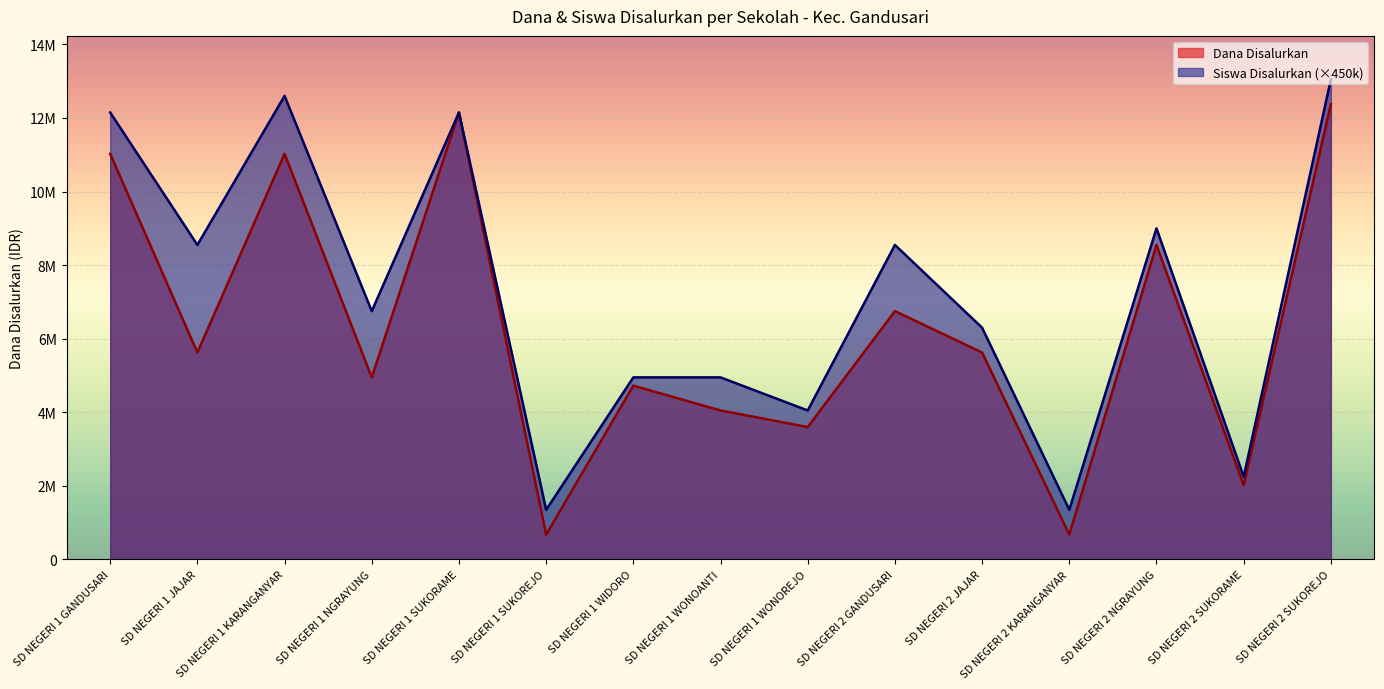

At how many categories does at least one series exceed 3506962?

12